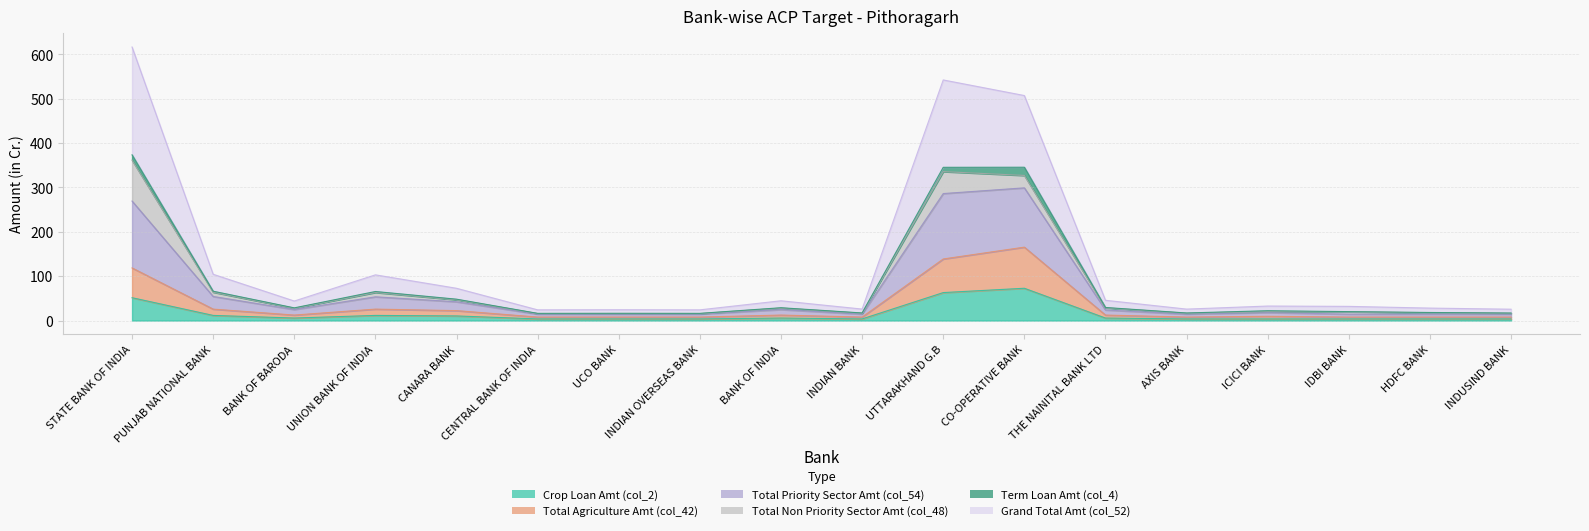

True or false: Total Priority Sector Amt (col_54) and Total Agriculture Amt (col_42) cross at least once.

False